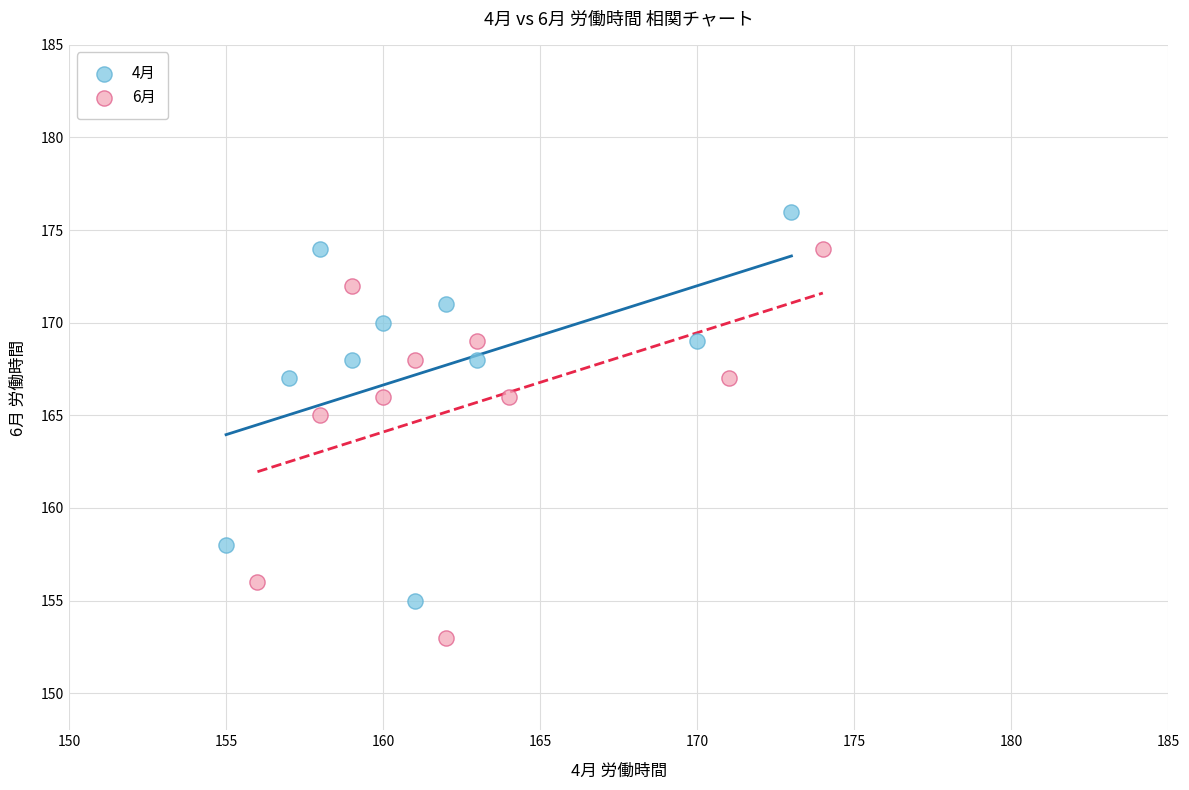

What are all the series names shown in the legend?

4月, 6月